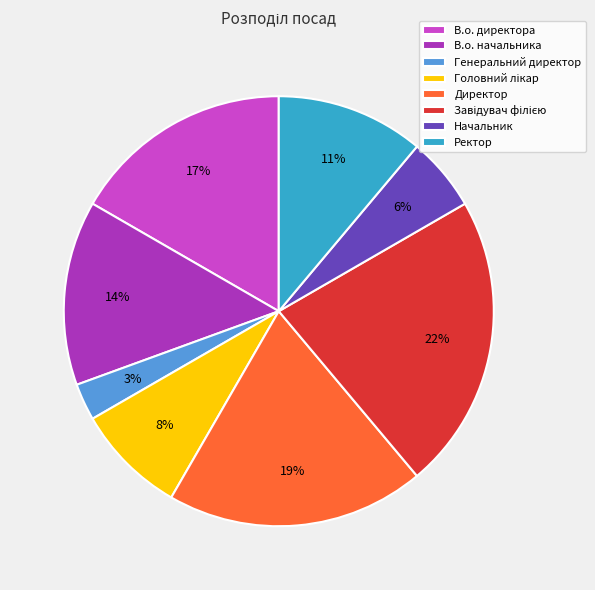

True or false: Начальник accounts for 6% of the total.

True